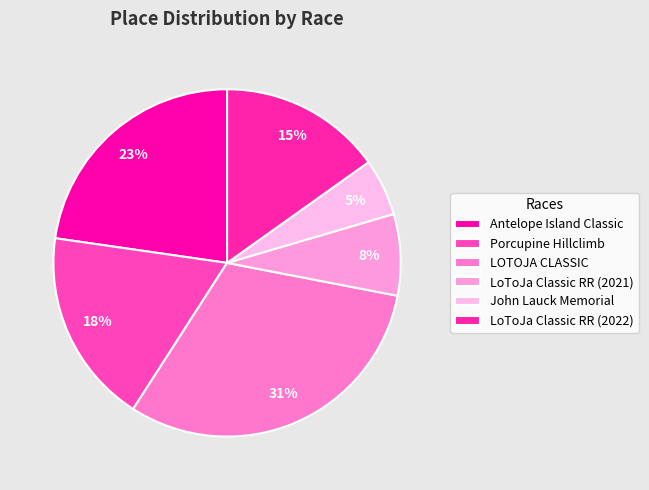

Between Antelope Island Classic and LOTOJA CLASSIC, which is larger?

LOTOJA CLASSIC